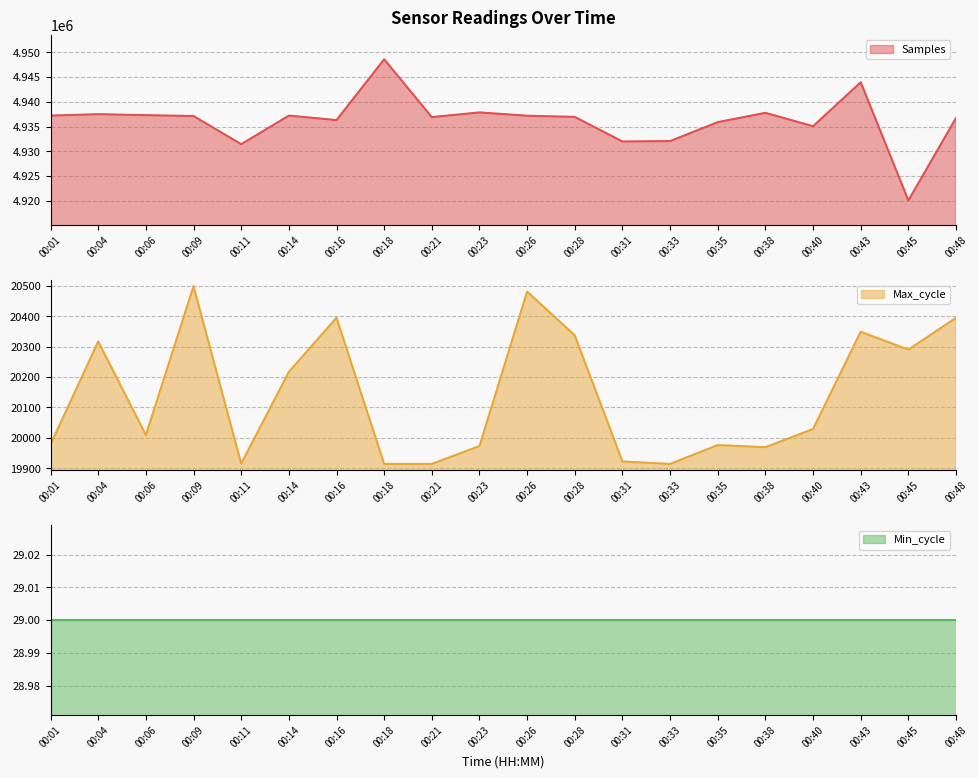

How many categories are shown in the chart?

20